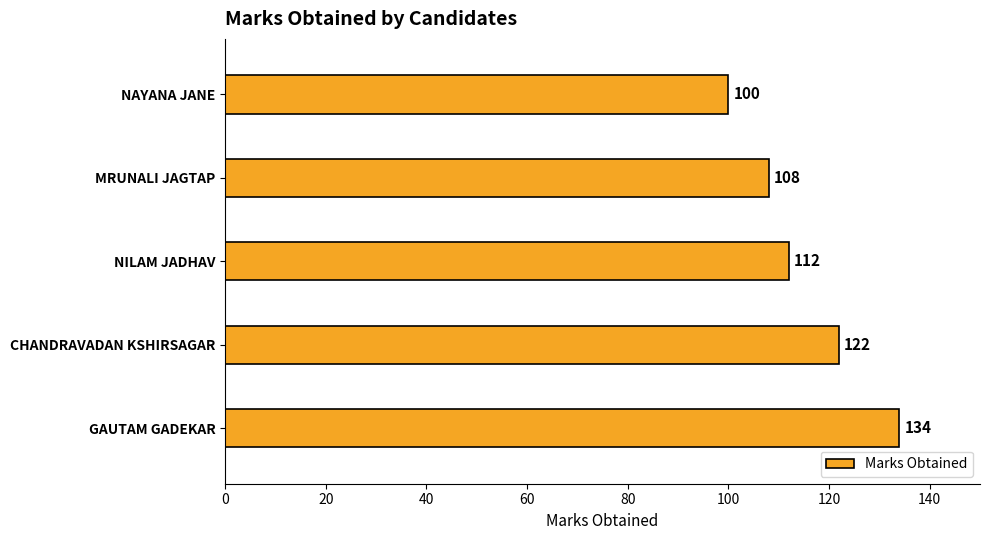

What is the approximate value at NAYANA JANE?

100